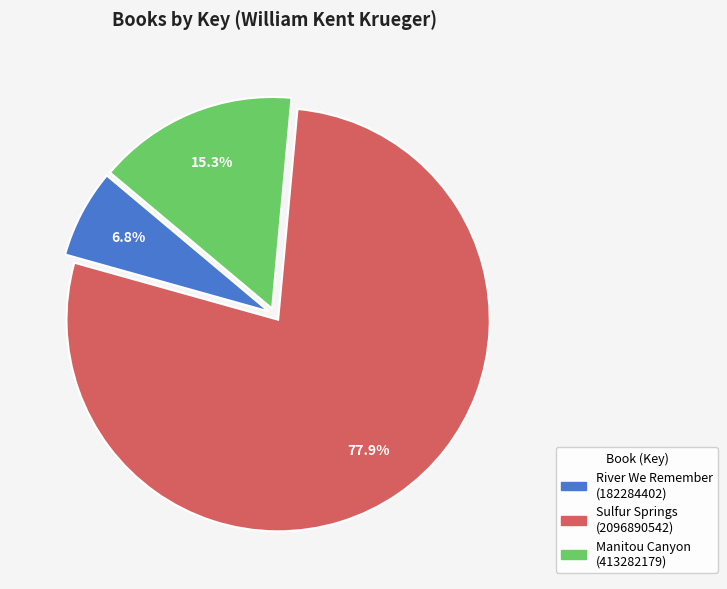

Which has a higher value, Sulfur Springs (2096890542) or Manitou Canyon (413282179)?

Sulfur Springs (2096890542)